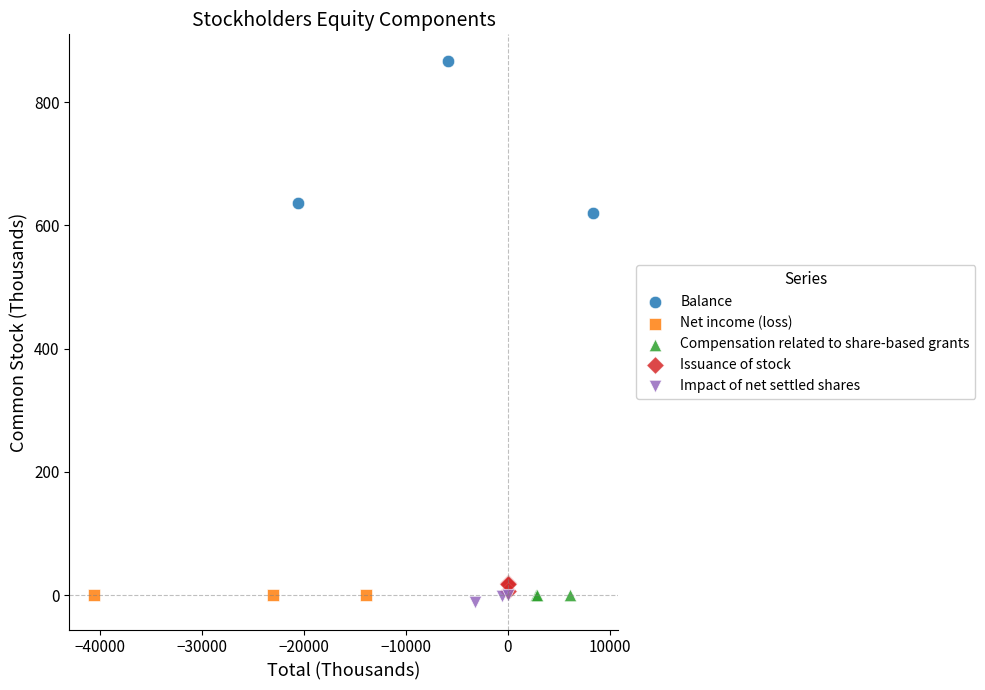

What are all the series names shown in the legend?

Balance, Net income (loss), Compensation related to share-based grants, Issuance of stock, Impact of net settled shares